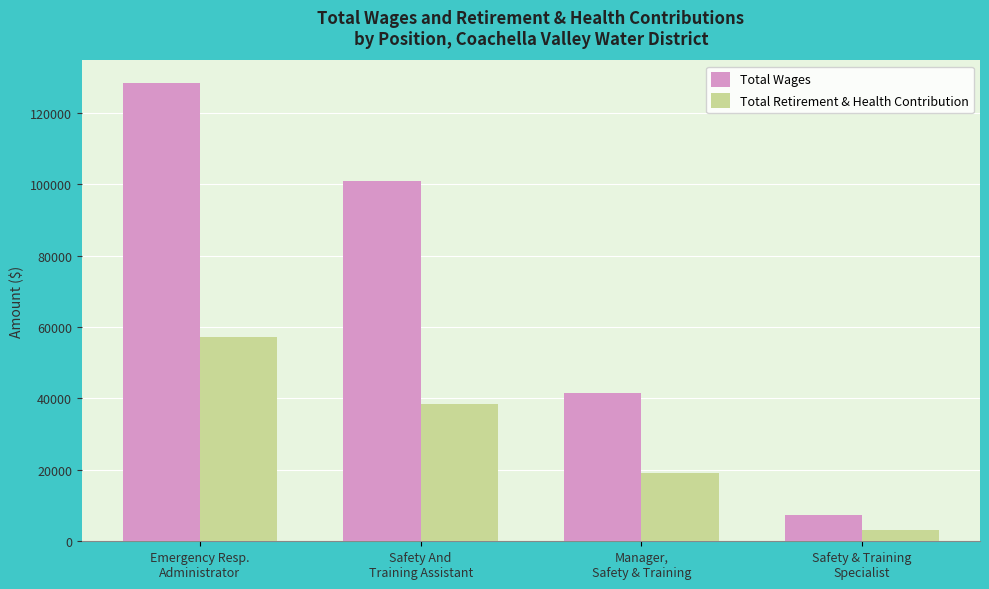

How many bars are there in total?

8